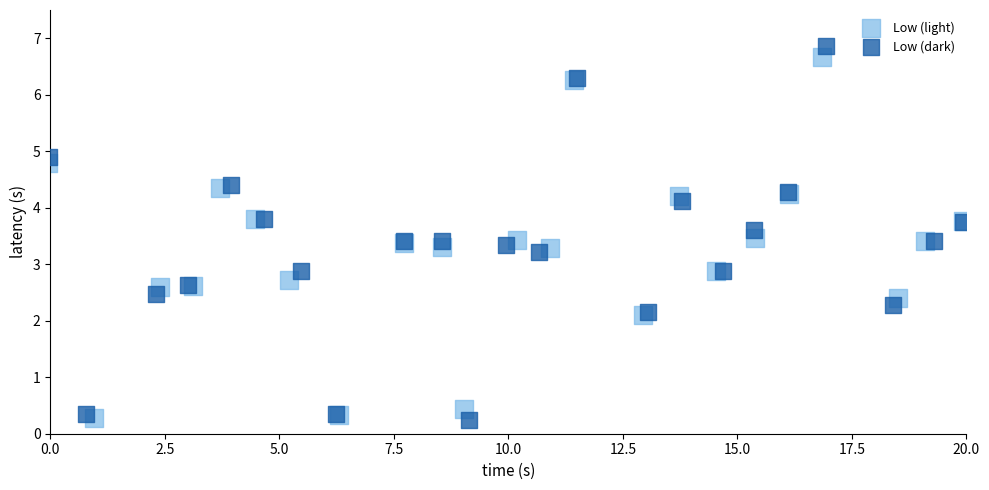

Which series has the largest Y range (max minus min)?

Low (dark)